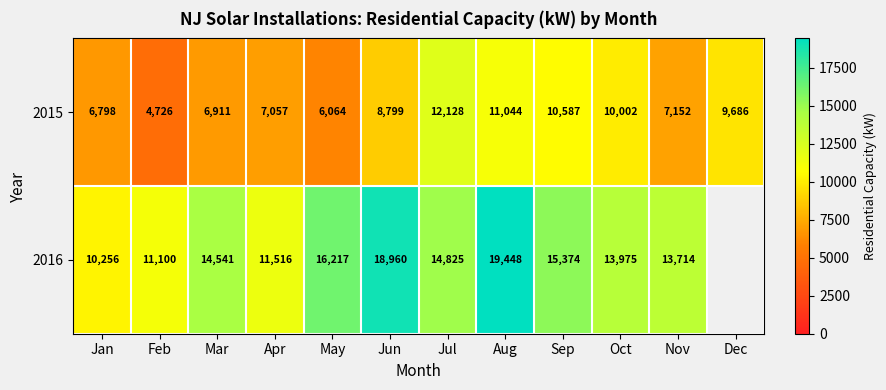

What is the smallest value displayed?

4725.7